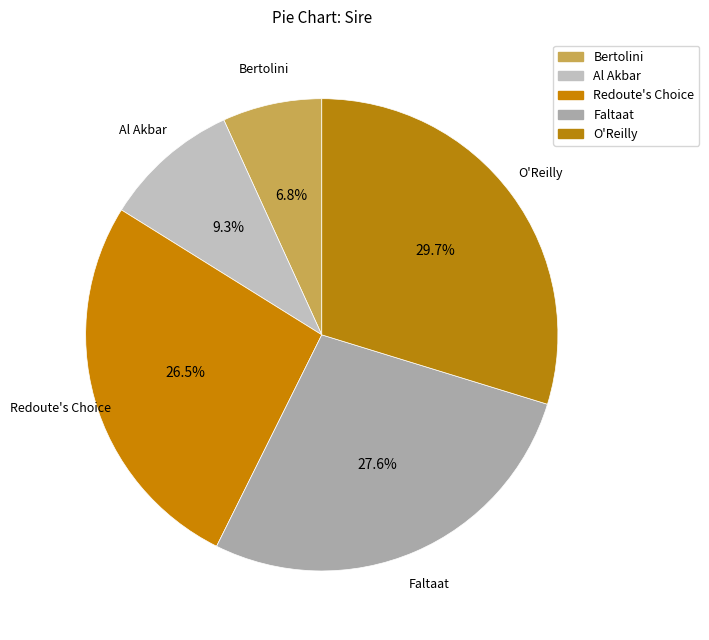

Is Al Akbar the majority of the pie?

No